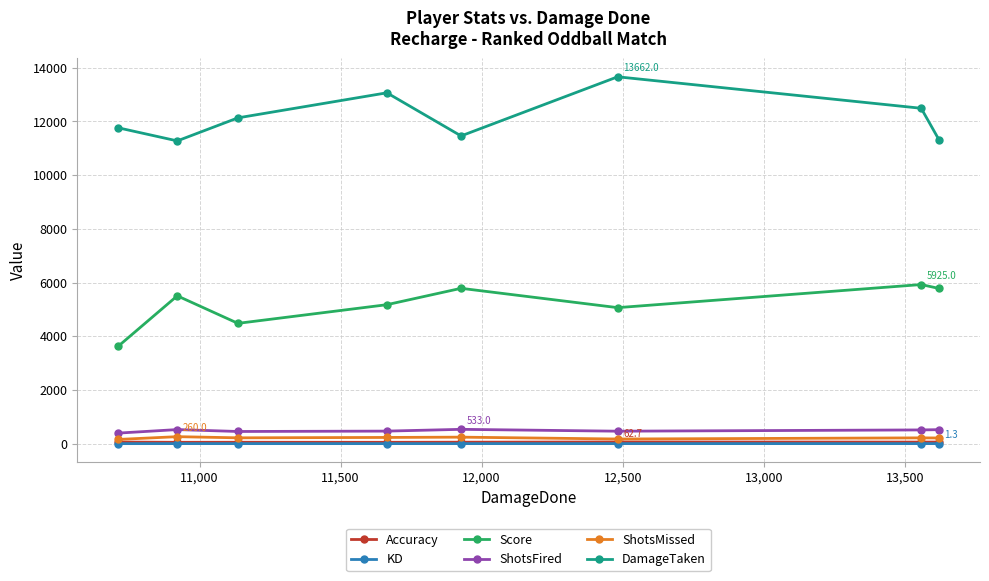

What is the value of the ShotsFired point at the 5th from the left?

533.0